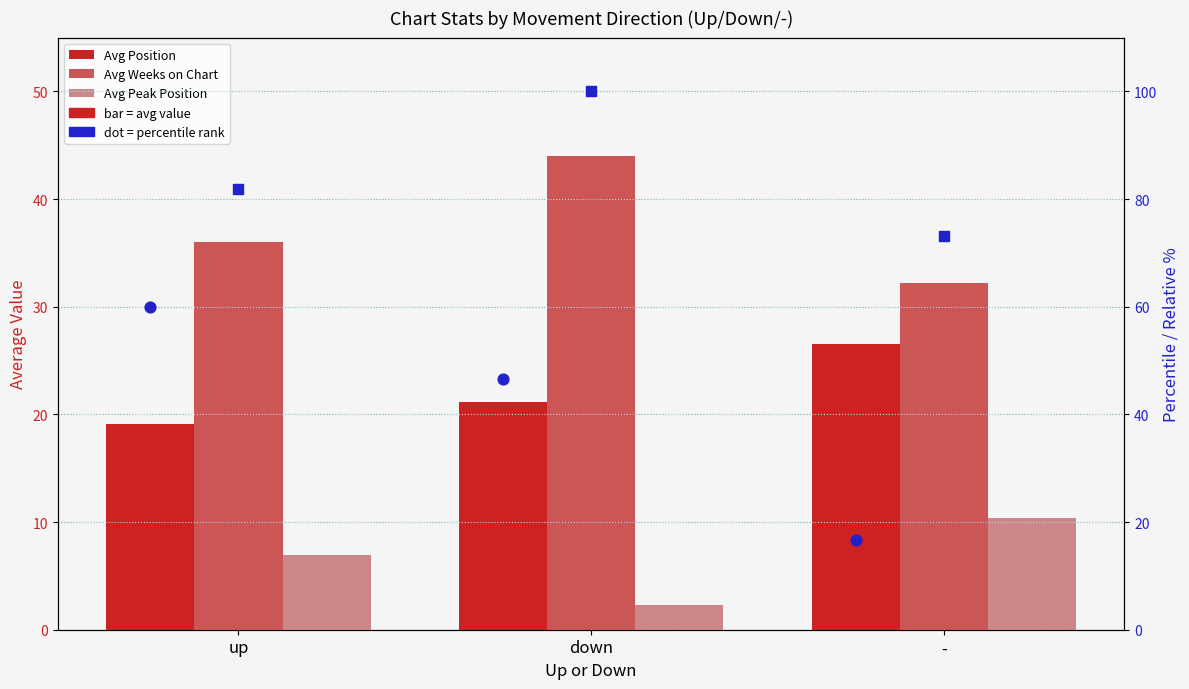

Which series has the widest spread of Y values?

% in Top 20 (position)